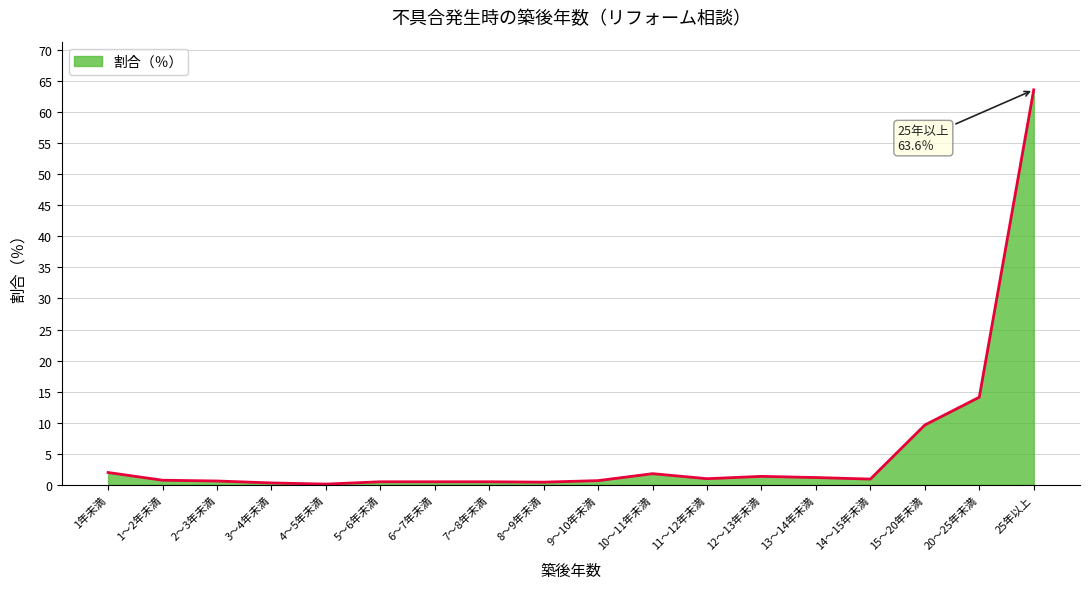

What is the difference between the values at 9～10年未満 and 8～9年未満?

0.2